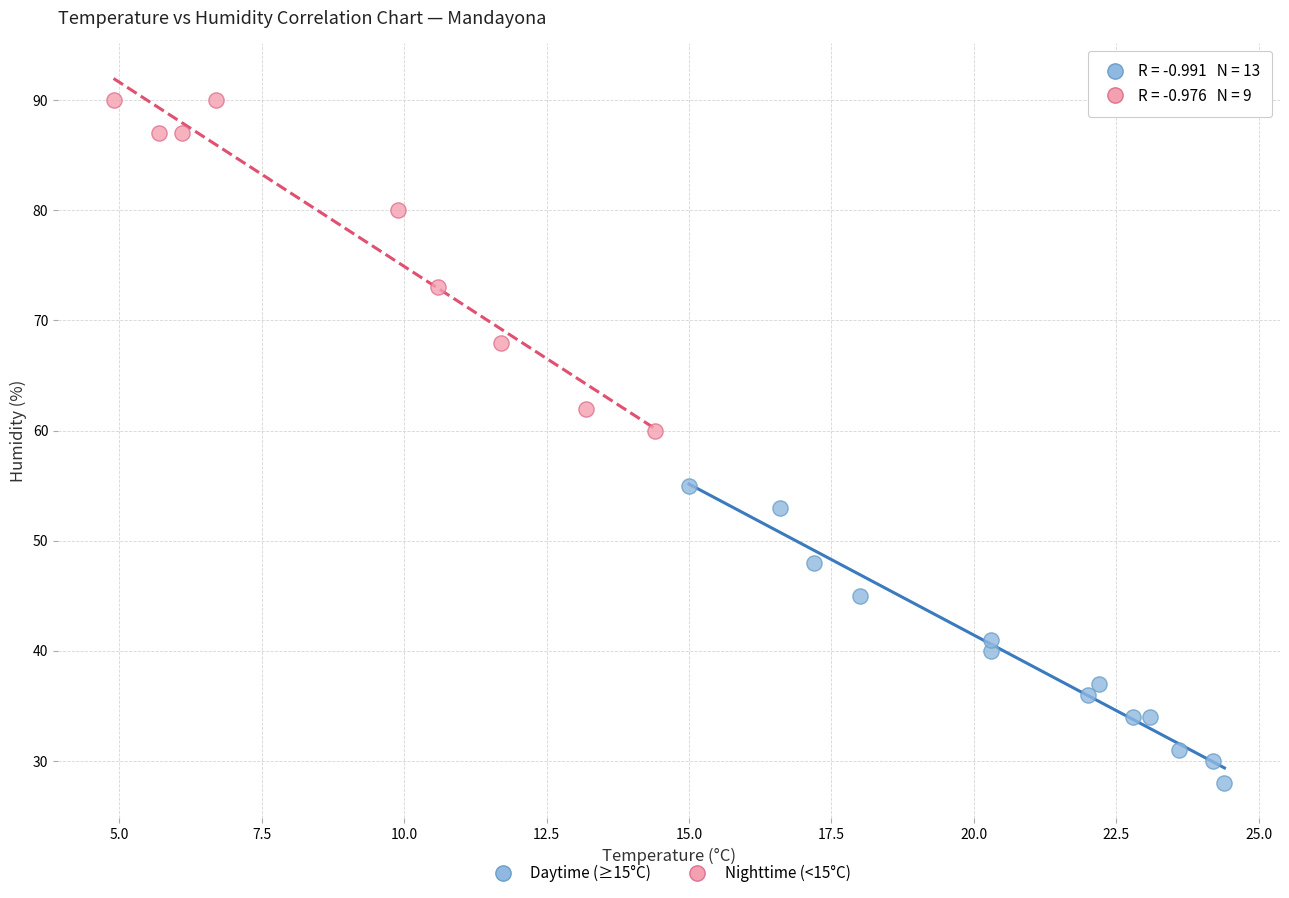

Which series contains the highest Y value?

Nighttime (<15°C)